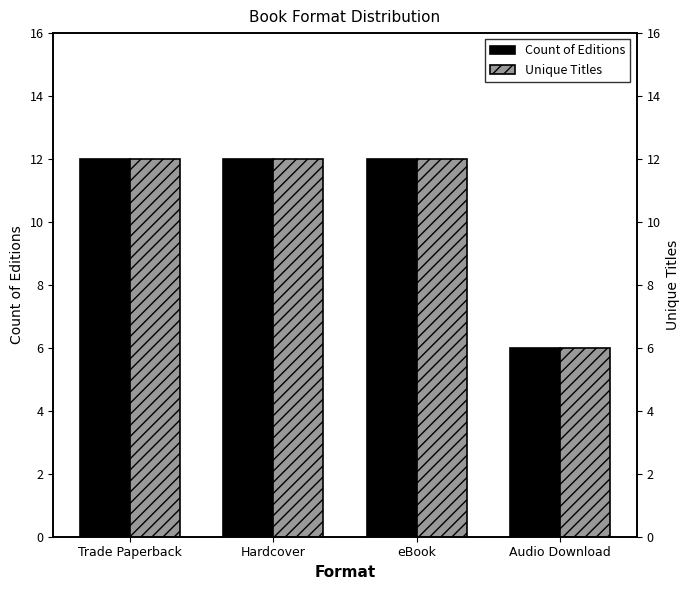

Reading right to left, extract all data points from this chart.

Count of Editions: Audio Download=6	eBook=12	Hardcover=12	Trade Paperback=12
Unique Titles: Audio Download=6	eBook=12	Hardcover=12	Trade Paperback=12